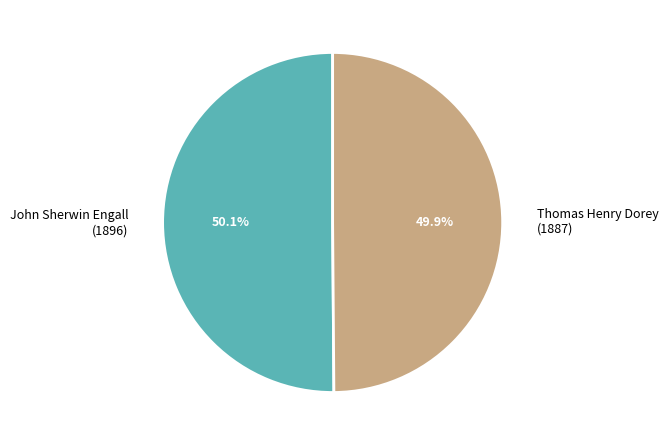

Is the sum of Thomas Henry Dorey (1887) and John Sherwin Engall (1896) greater than half?

Yes